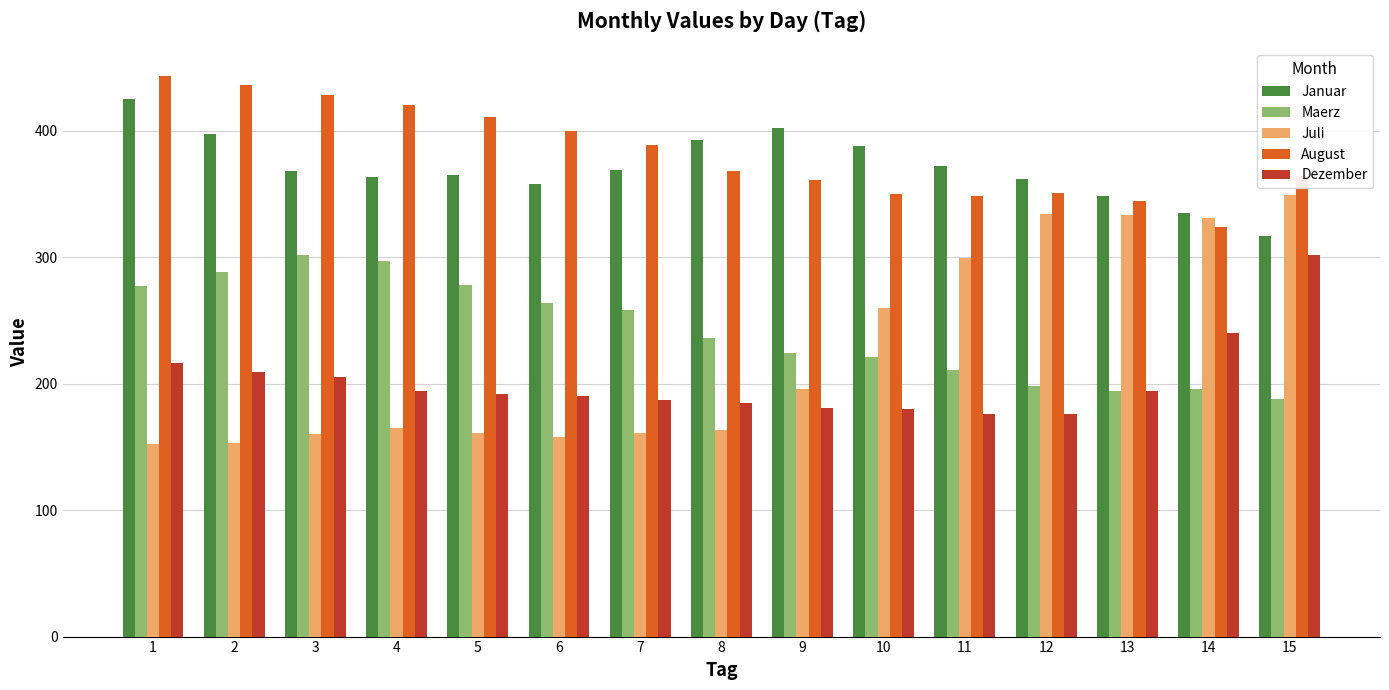

At 10, list the series in order from largest to smallest.

Januar, August, Juli, Maerz, Dezember